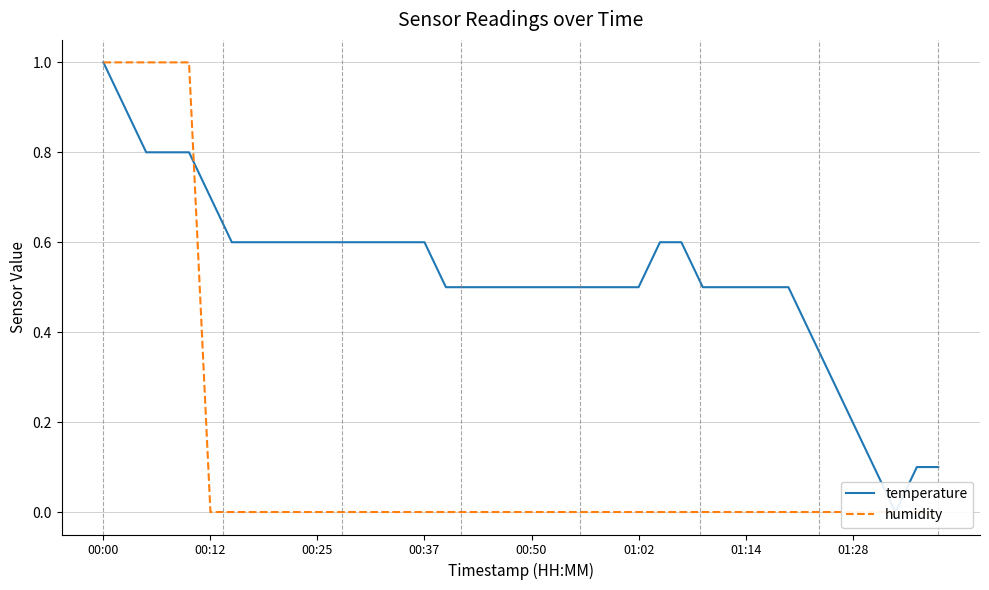

Is this an area chart (filled region under the line)?

No